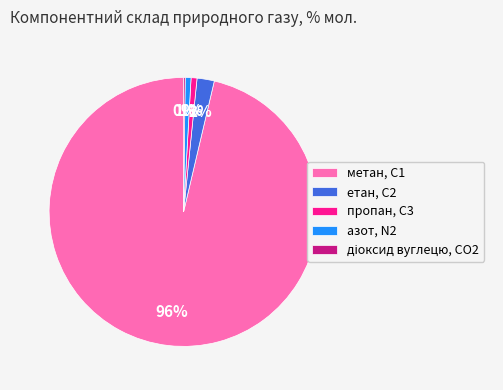

To the nearest percent, what is the difference between the largest and smallest slice percentages?

96%